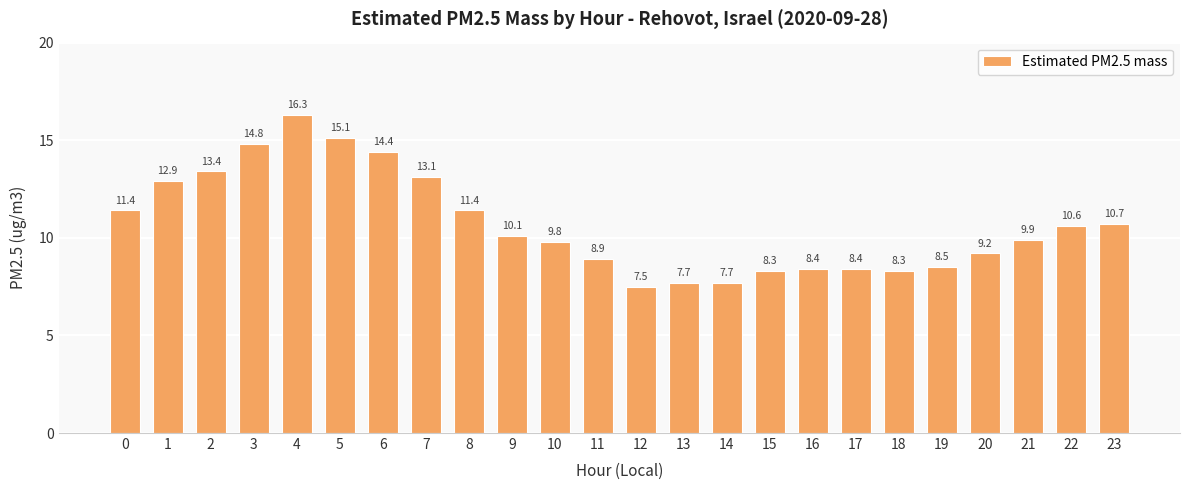

How many bars are there in total?

24